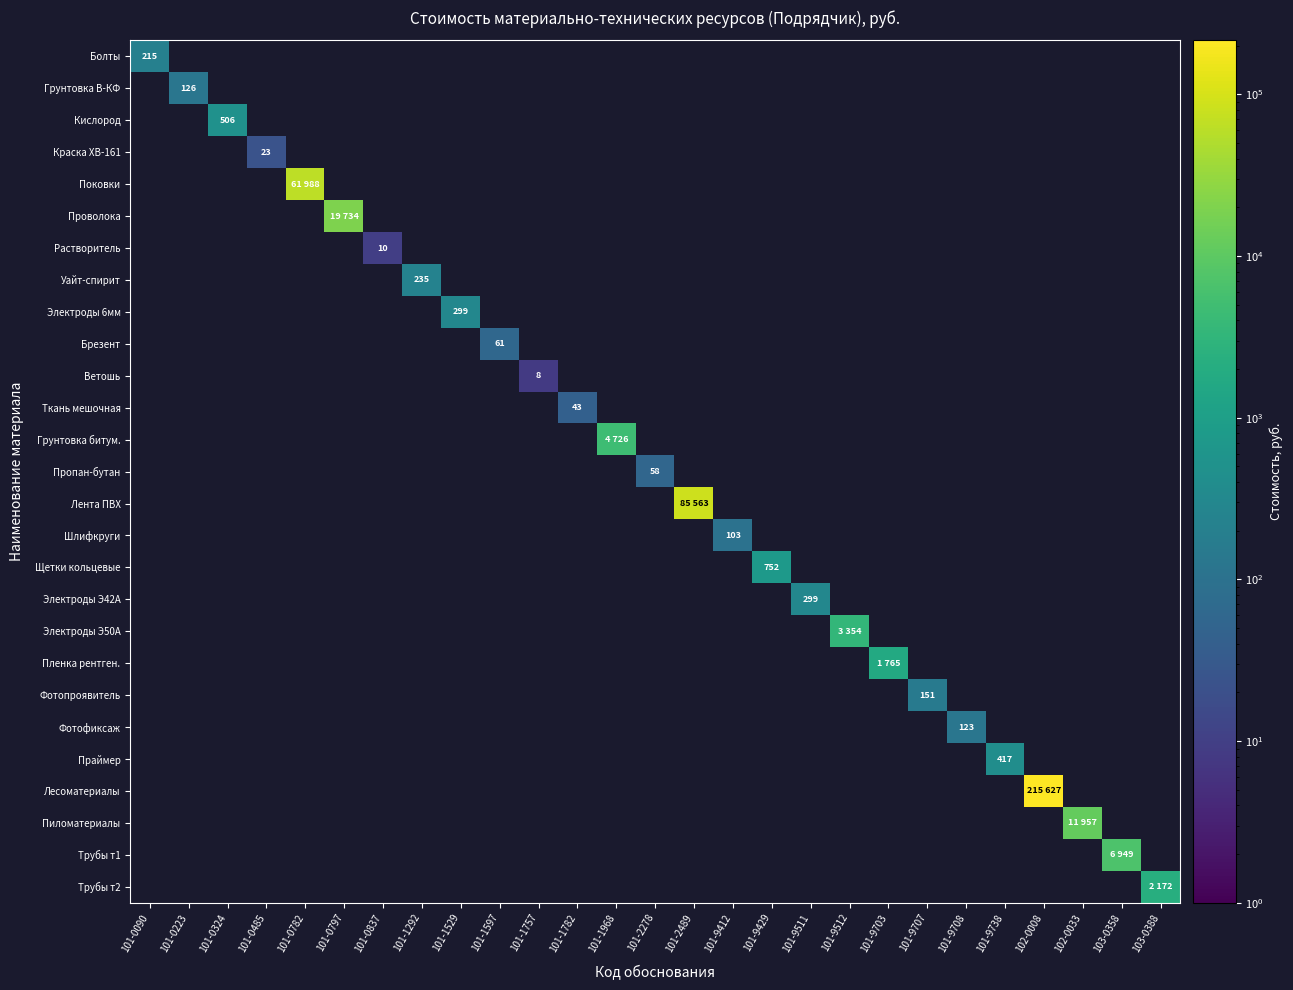

List the labels in order of Электроды 6мм value, largest first.

101-1529, 101-0090, 101-0223, 101-0324, 101-0485, 101-0782, 101-0797, 101-0837, 101-1292, 101-1597, 101-1757, 101-1782, 101-1968, 101-2278, 101-2489, 101-9412, 101-9429, 101-9511, 101-9512, 101-9703, 101-9707, 101-9708, 101-9738, 102-0008, 102-0033, 103-0358, 103-0388